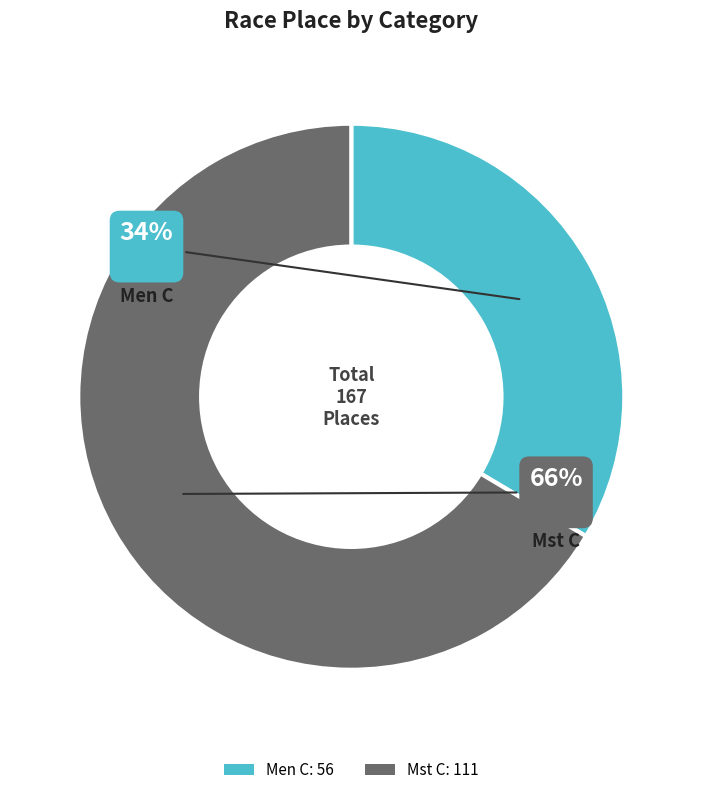

Is the sum of Mst C and Men C greater than half?

Yes